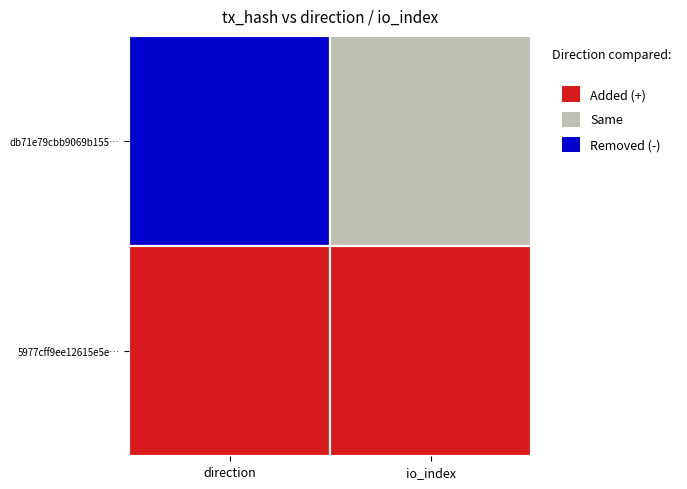

What is the lowest value of the db71e79cbb9069b155816e9b27a2818f7d524c9 series?

-1